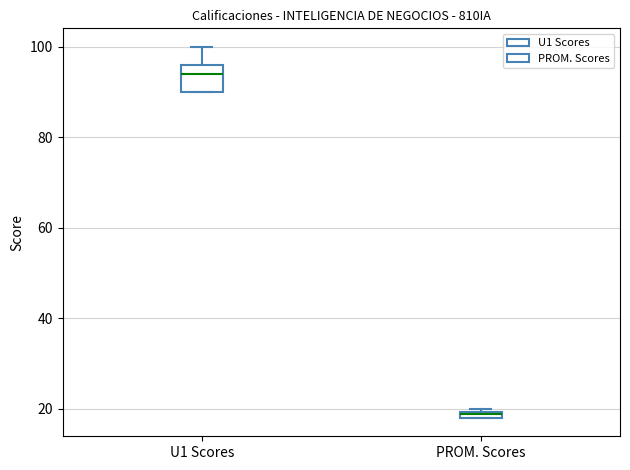

Comparing the boxes themselves (not the whiskers), which one is the tallest?

U1 Scores